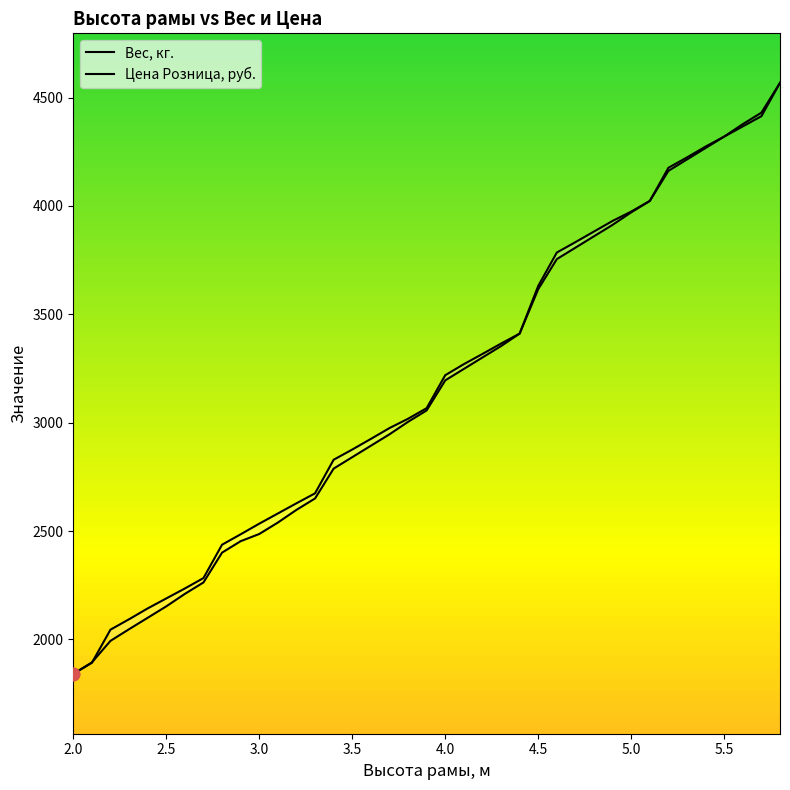

What are all the series names shown in the legend?

Вес, кг., Цена Розница, руб.